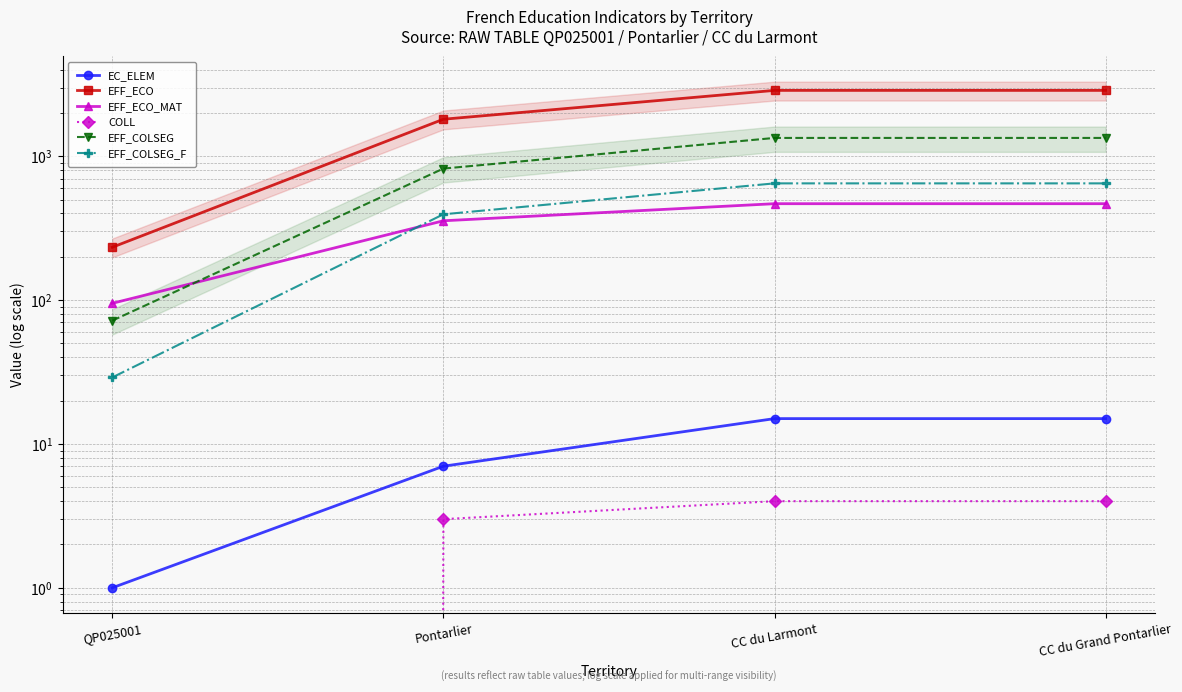

What is the label of the 1st point from the left?

QP025001